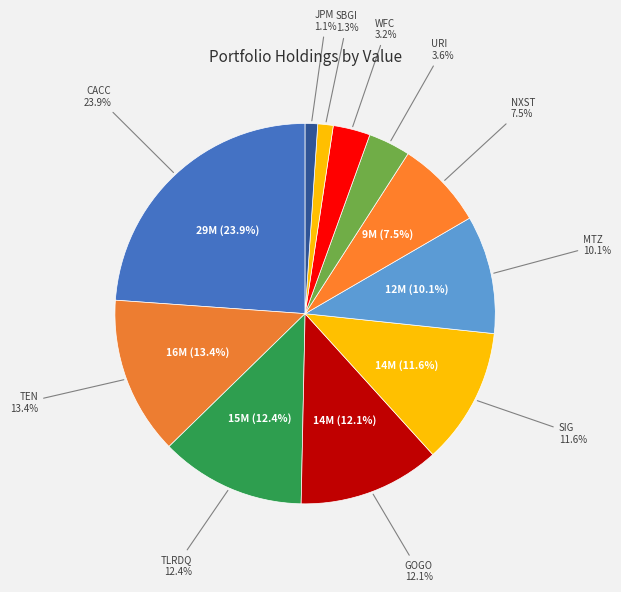

Is the sum of GOGO INC and MASTEC INC greater than half?

No